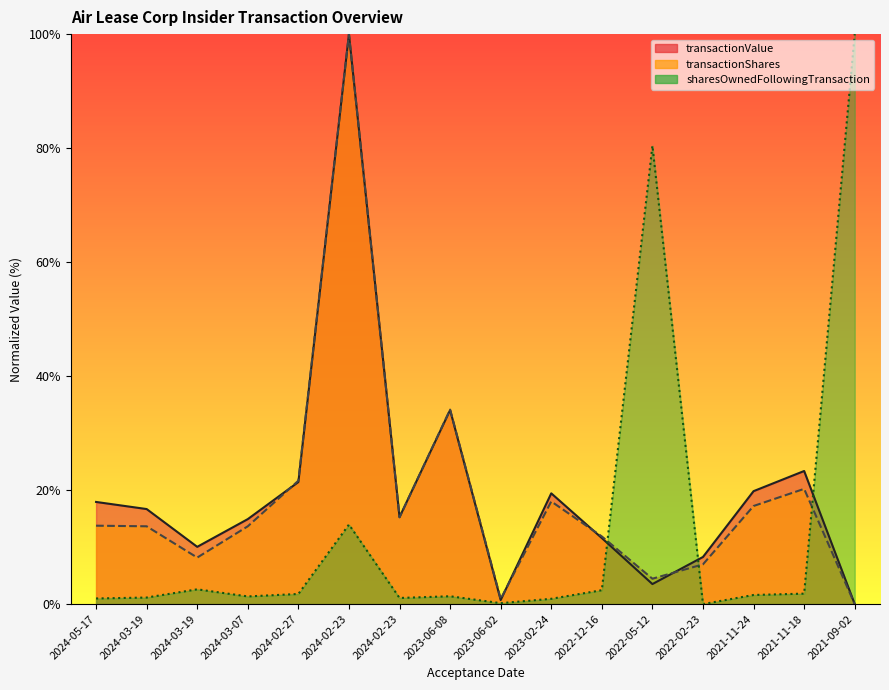

How many lines are shown in the chart?

3